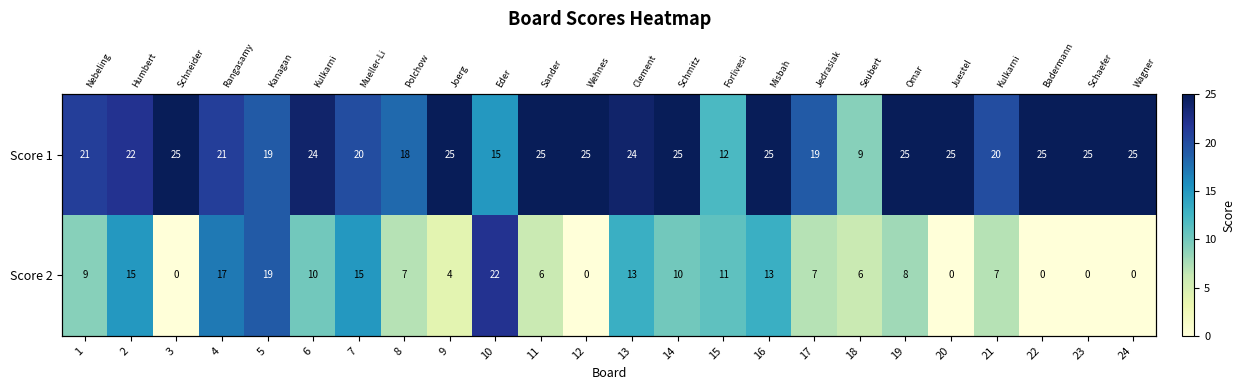

What is the highest value of the Score 1 series?

25